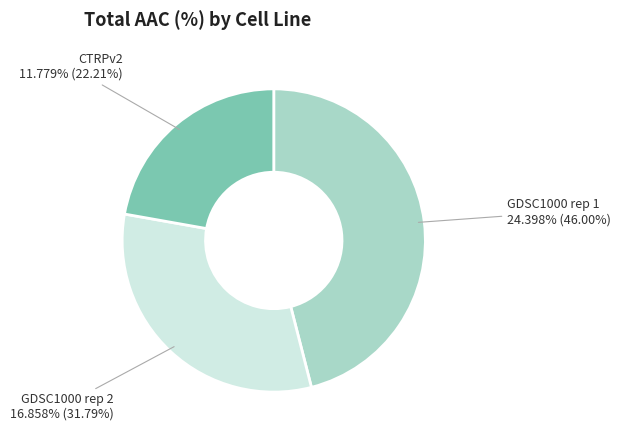

Does GDSC1000 rep 1 represent more than half of the total?

No